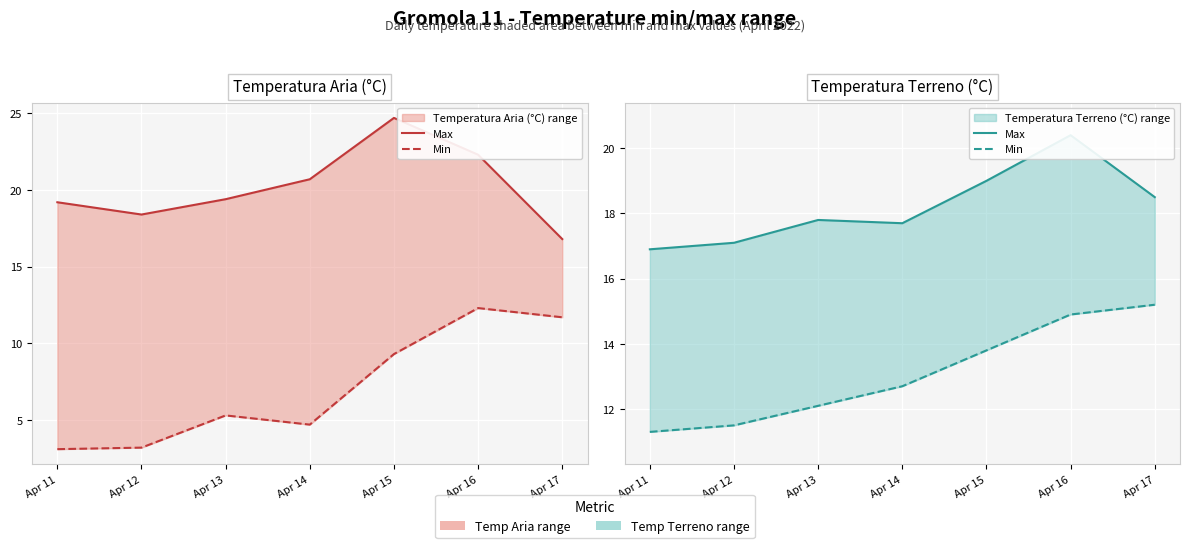

At which label does Max first exceed 17?

Apr 12